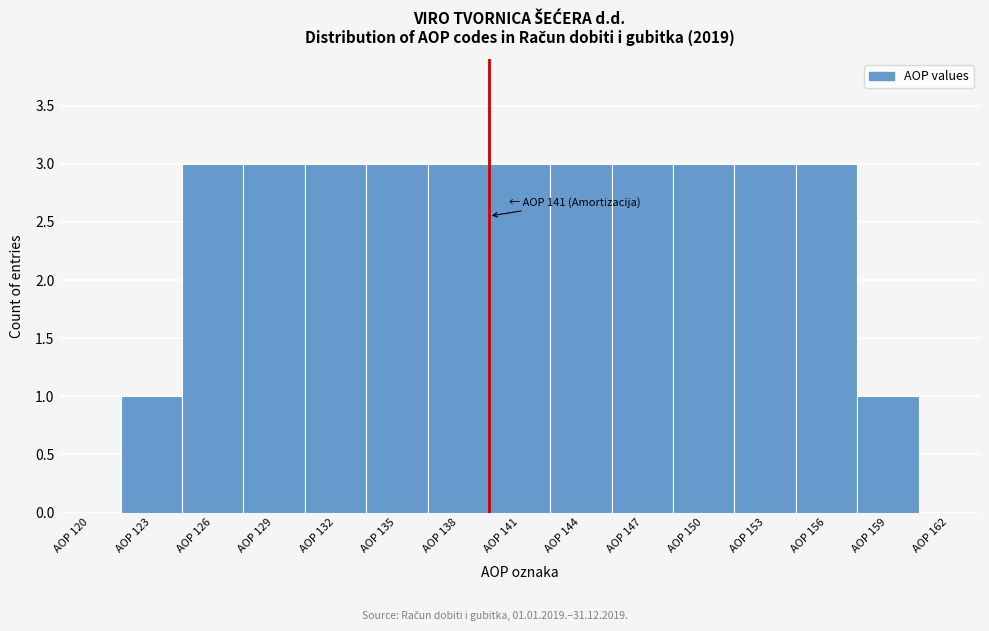

Reading right to left, what are all the values shown in this chart?

AOP 162=0	AOP 159=1	AOP 156=3	AOP 153=3	AOP 150=3	AOP 147=3	AOP 144=3	AOP 141=3	AOP 138=3	AOP 135=3	AOP 132=3	AOP 129=3	AOP 126=3	AOP 123=1	AOP 120=0